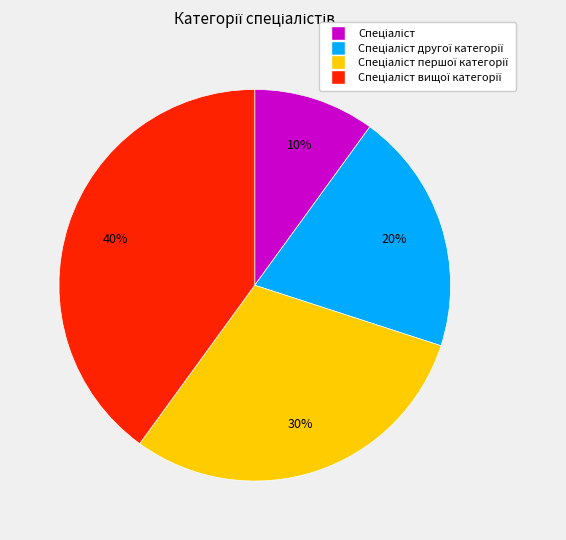

To the nearest percent, what is the difference between the largest and smallest slice percentages?

30%